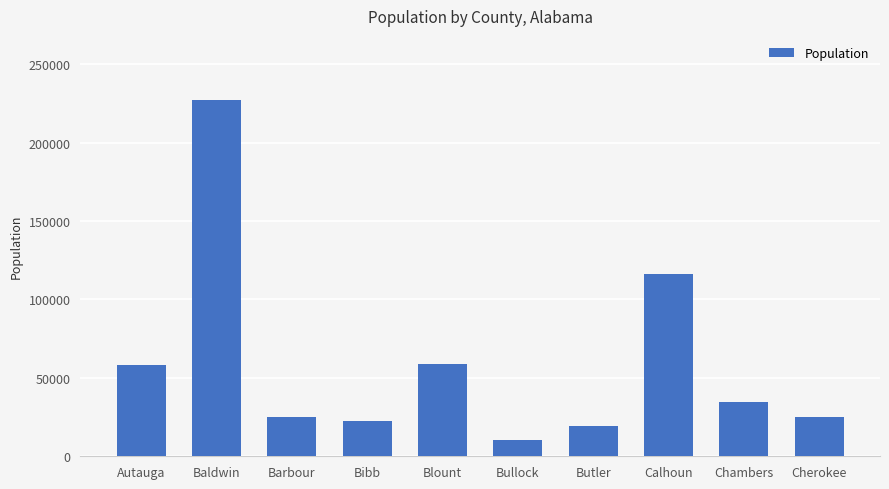

True or false: the data shows 85691 at Baldwin.

False